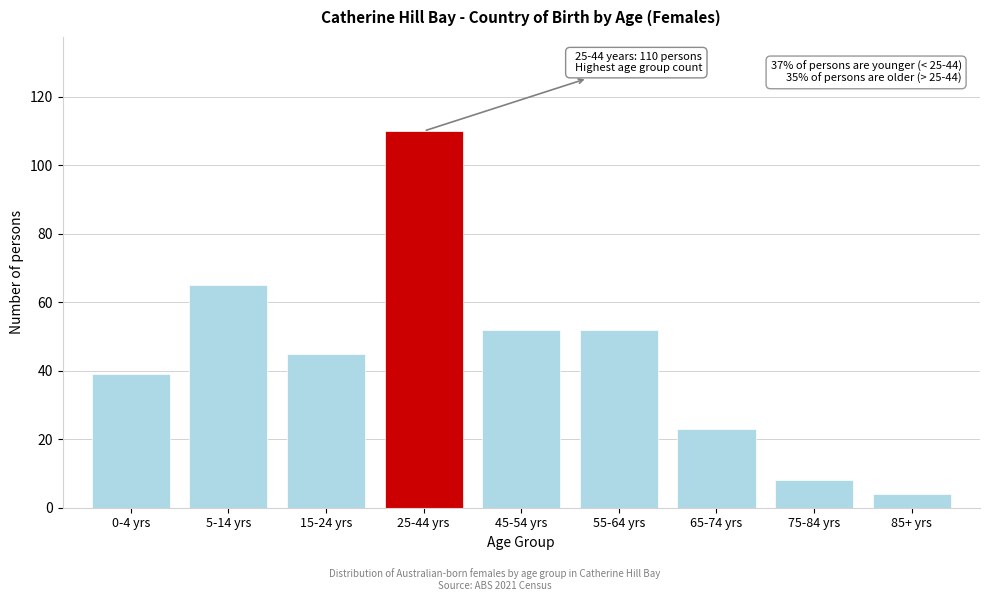

Reading left to right, what are all the values shown in this chart?

39	65	45	110	52	52	23	8	4